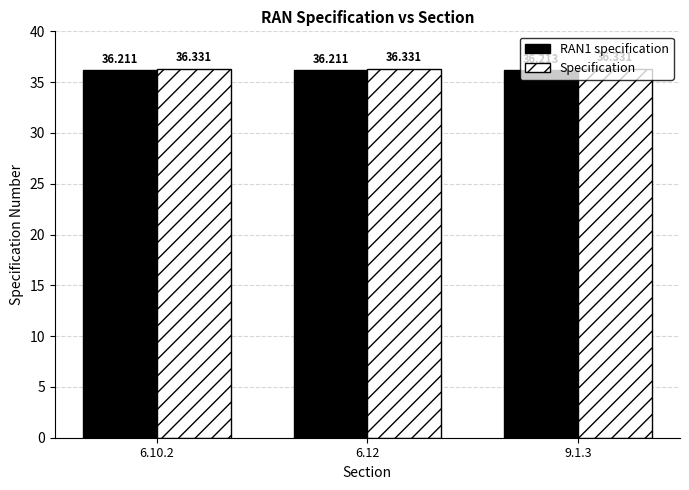

How many groups of bars are there?

3